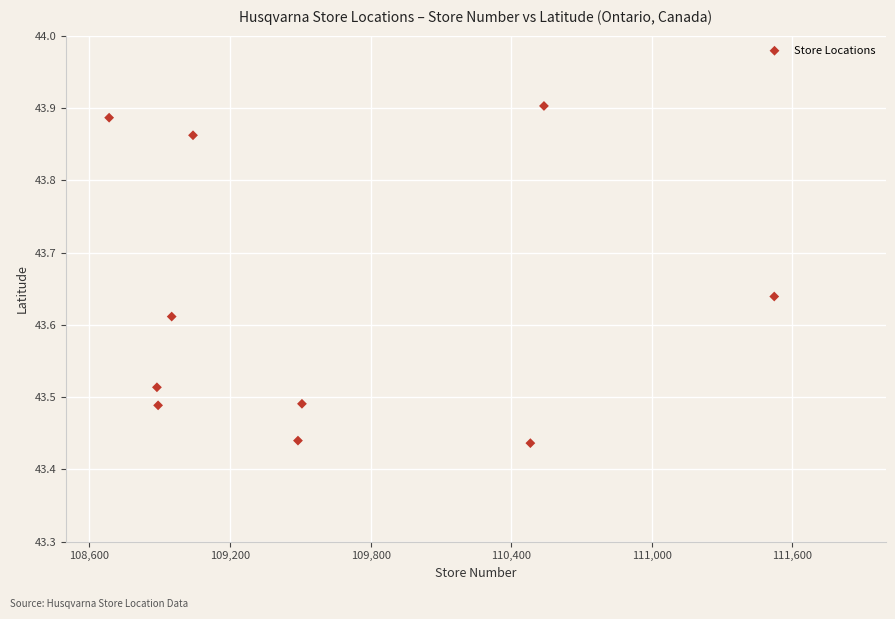

What is the range of X values (max minus min)?

2839.0